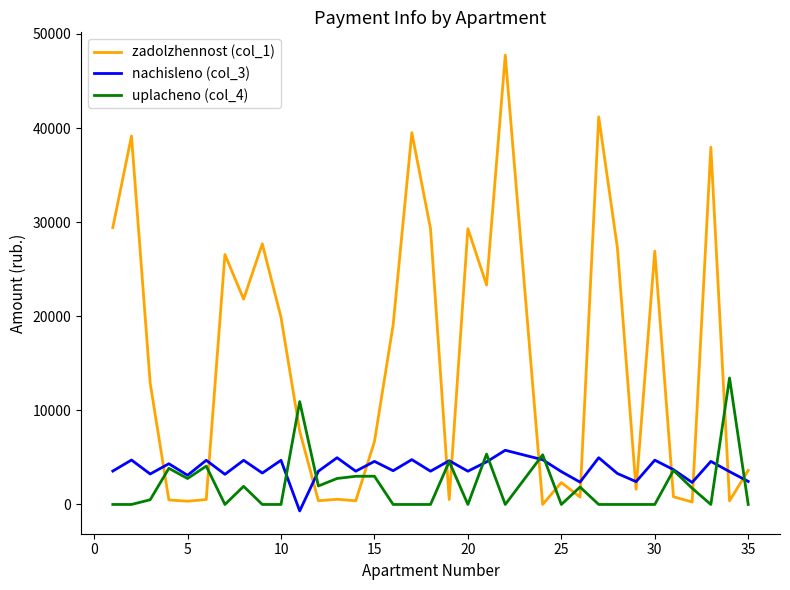

What is the greatest value displayed?

47750.4